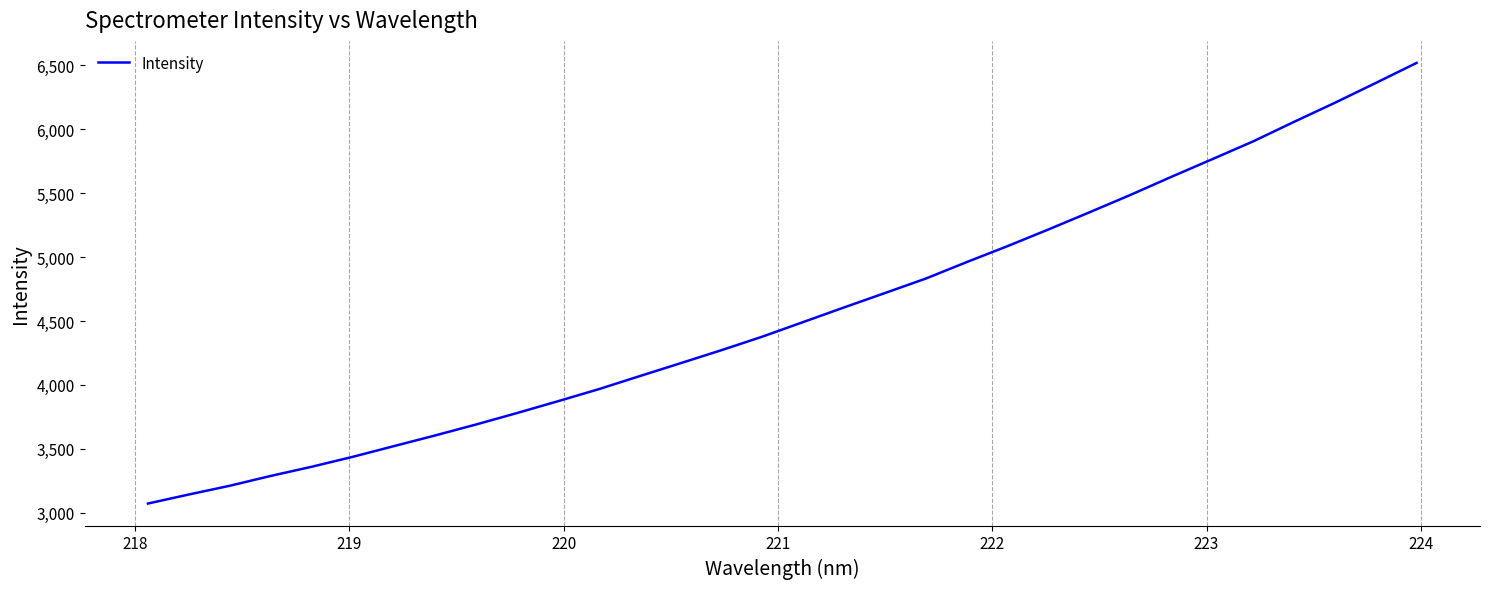

How many categories are shown in the chart?

32